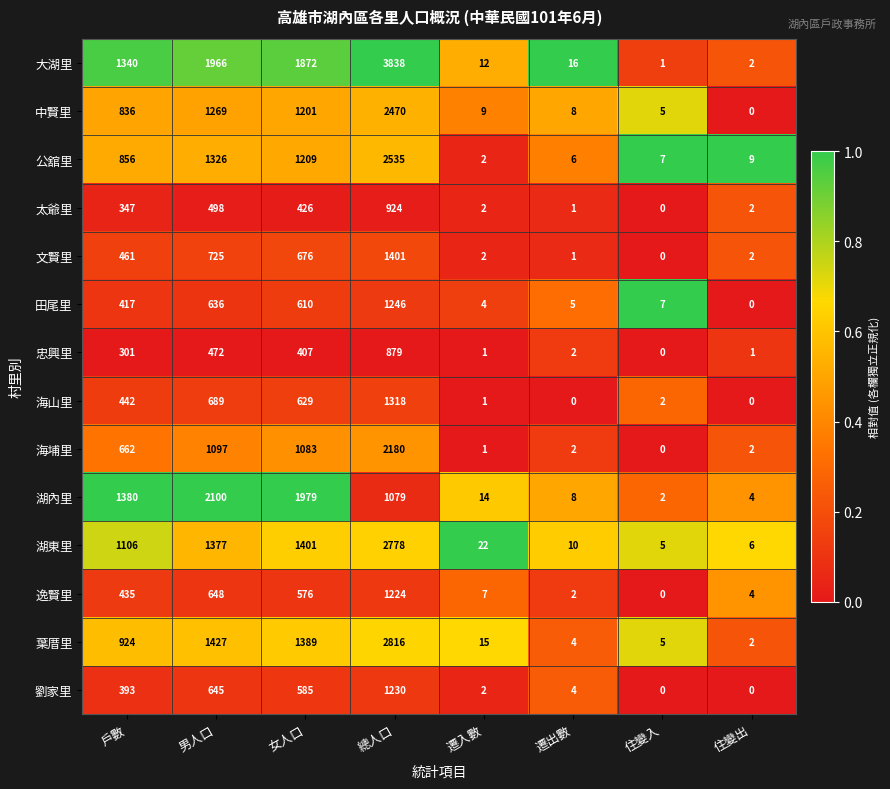

What is the highest value of the 海山里 series?

1318